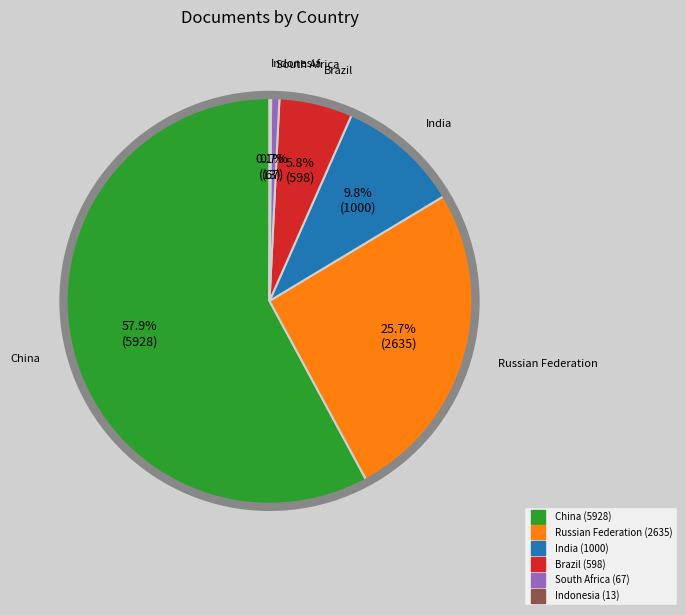

Is it true that Russian Federation is 26% of the pie?

True